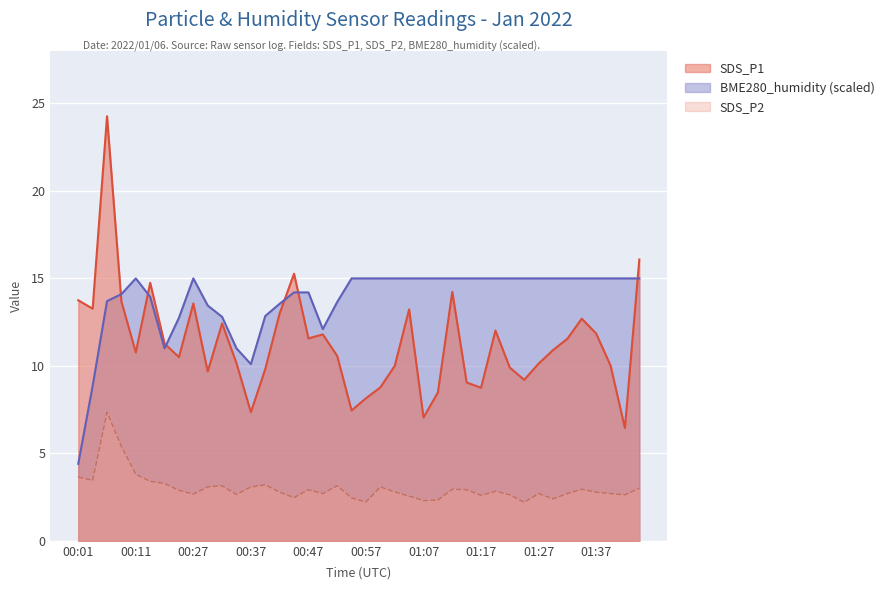

What is the average value of the SDS_P1 series?

11.3